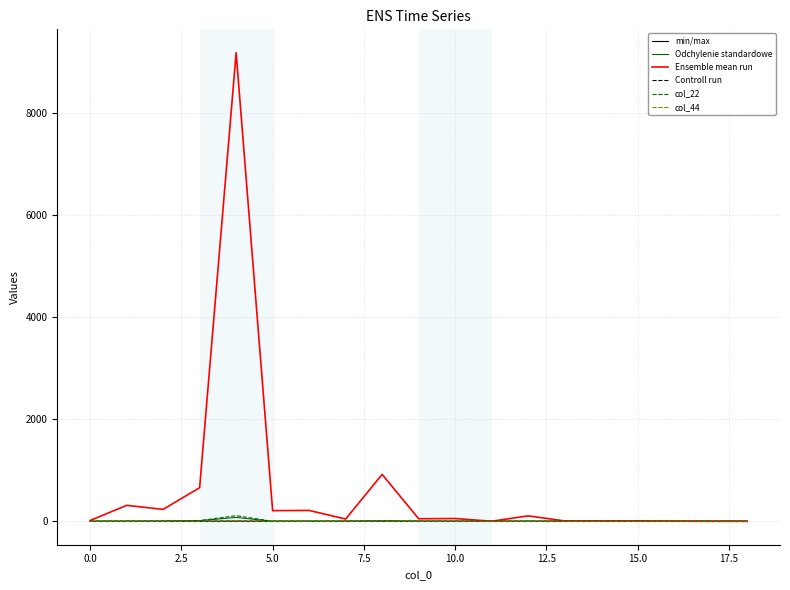

What is the difference between the second highest and second lowest values in the col_22 series?

13.0